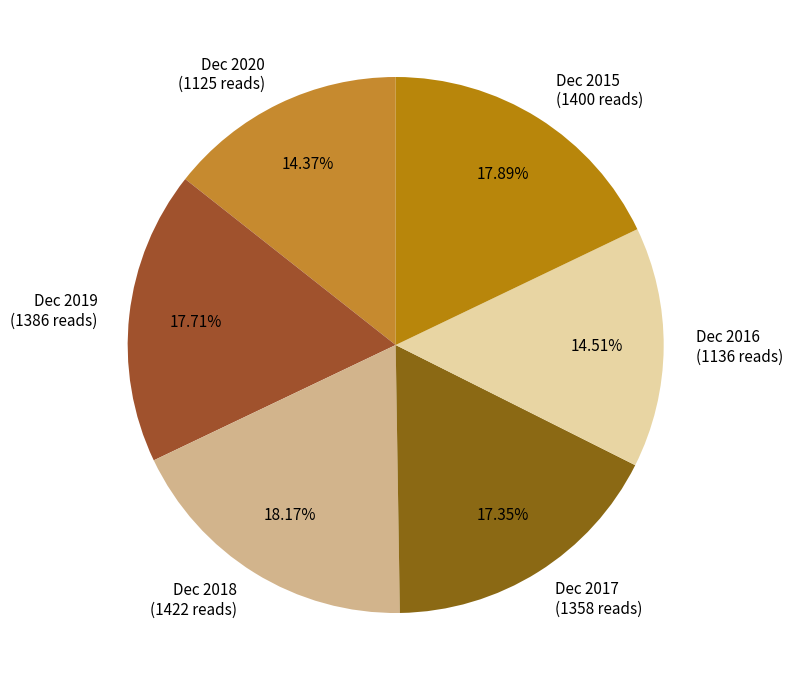

Does Dec 2020 account for over 50% of the chart?

No